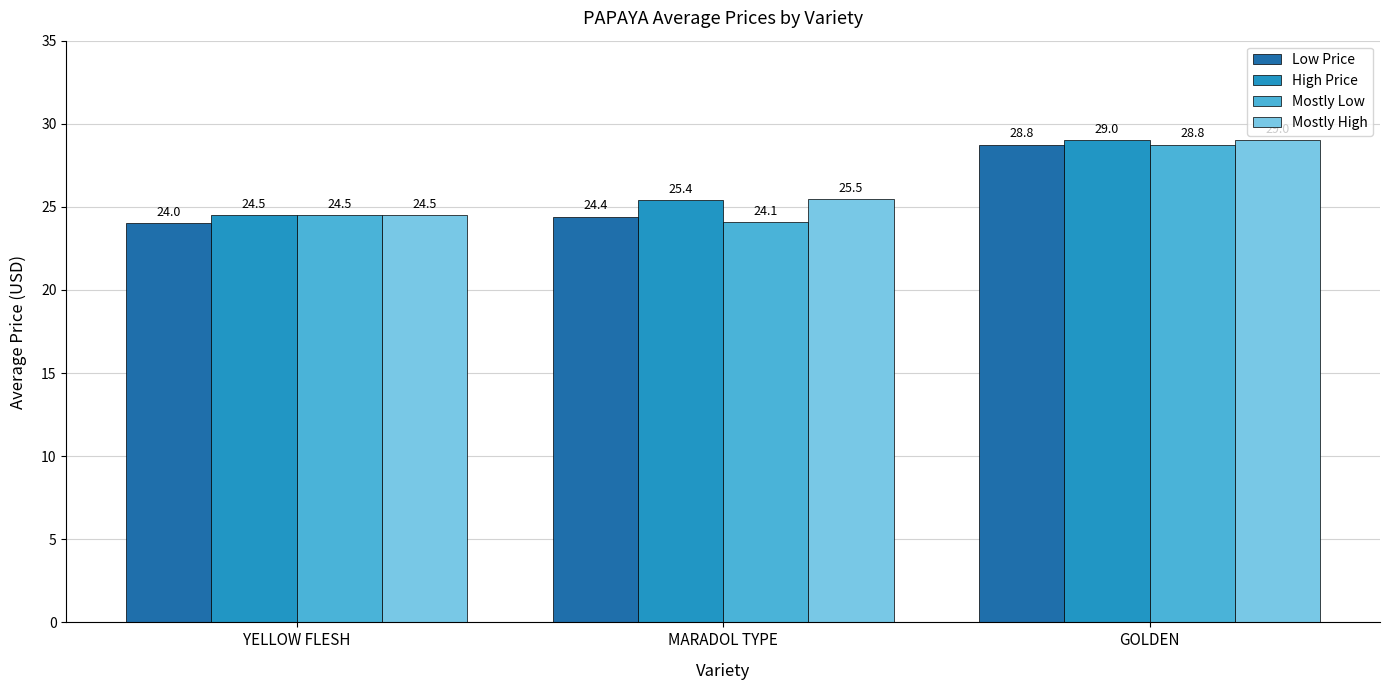

Is the value of Mostly High at YELLOW FLESH greater than the value of Low Price at YELLOW FLESH?

Yes